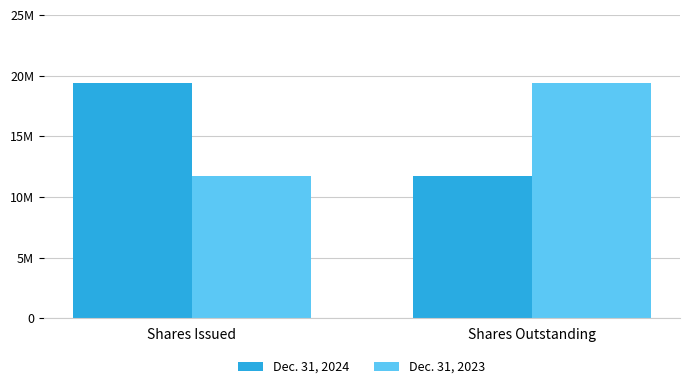

Does the chart contain stacked bars?

No